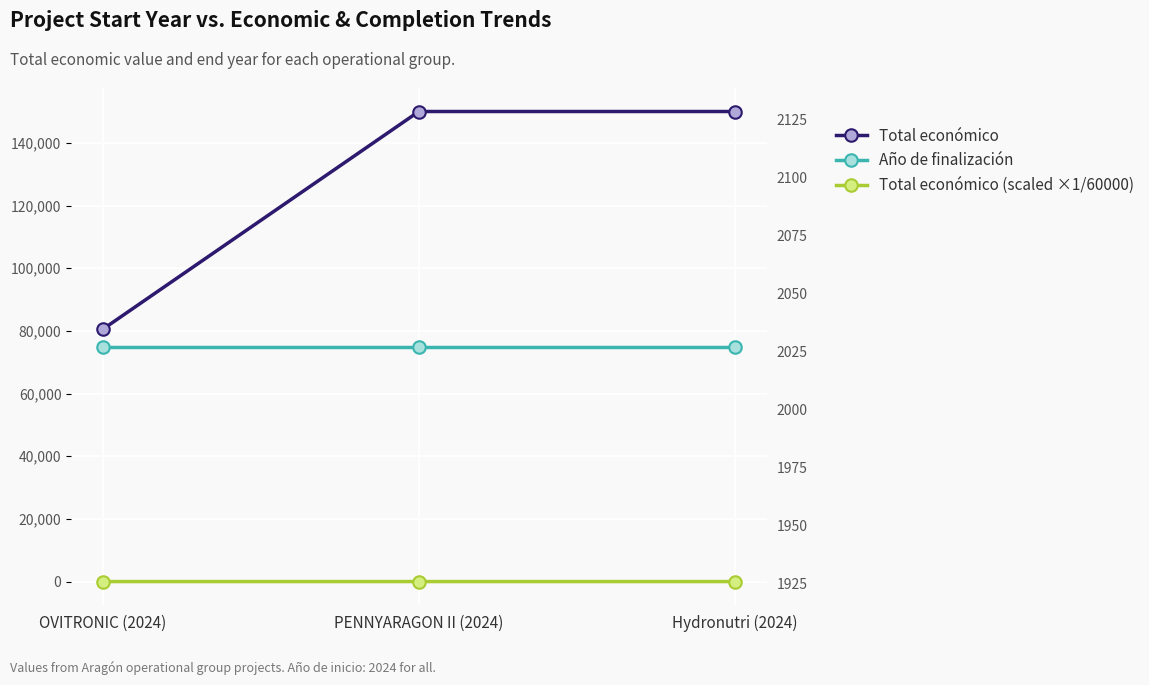

What is the total value across all series at OVITRONIC (2024)?

82526.3